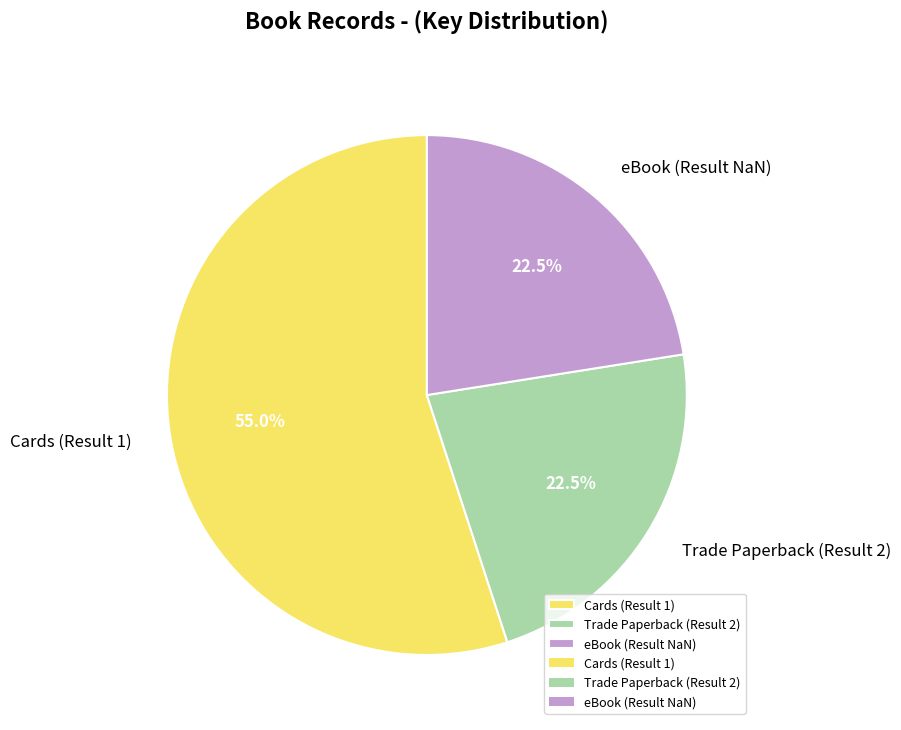

Between Trade Paperback (Result 2) and Cards (Result 1), which is larger?

Cards (Result 1)